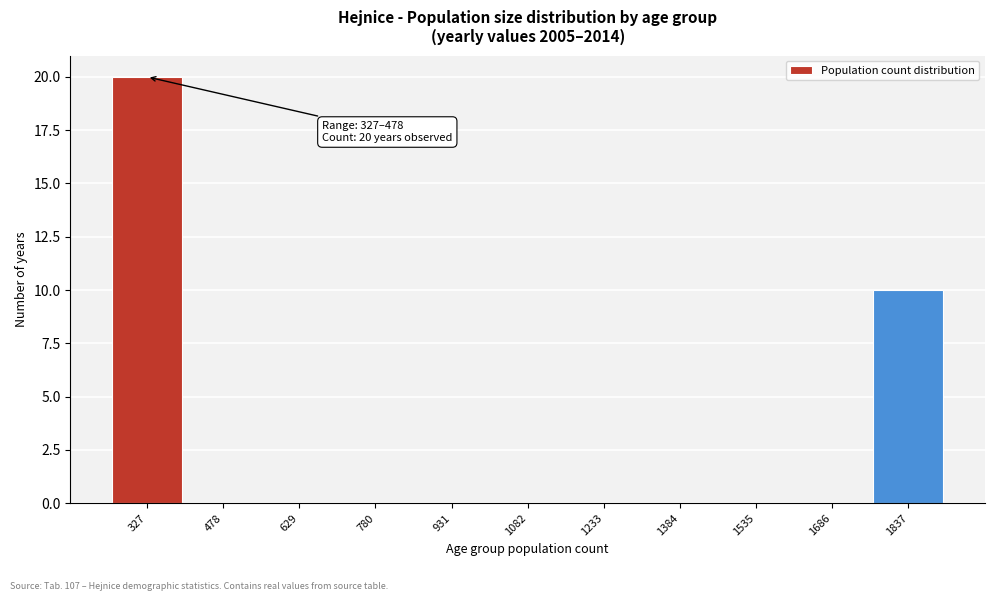

Reading left to right, what are all the values shown in this chart?

327=20	478=0	629=0	780=0	931=0	1082=0	1233=0	1384=0	1535=0	1686=0	1837=10